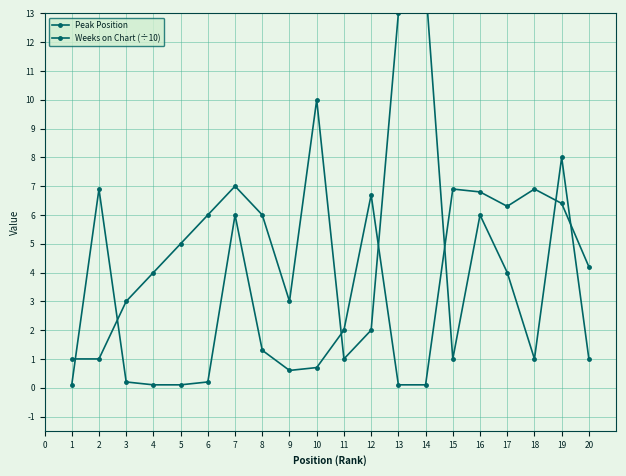

At which label does Peak Position reach its peak?

14